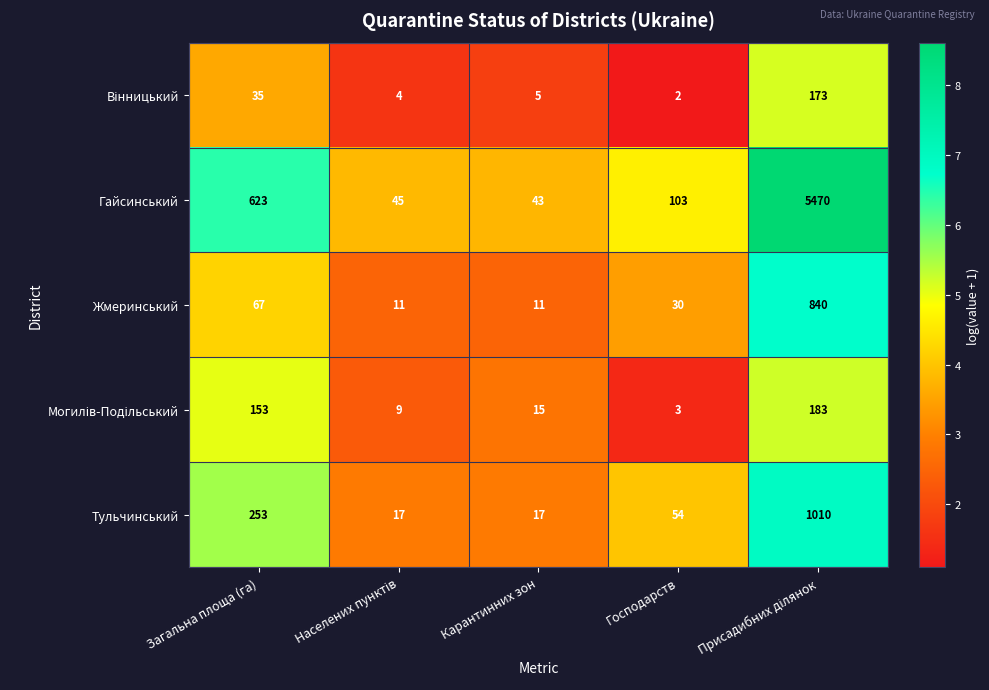

What is the difference between the highest and lowest values at Карантинних зон?

38